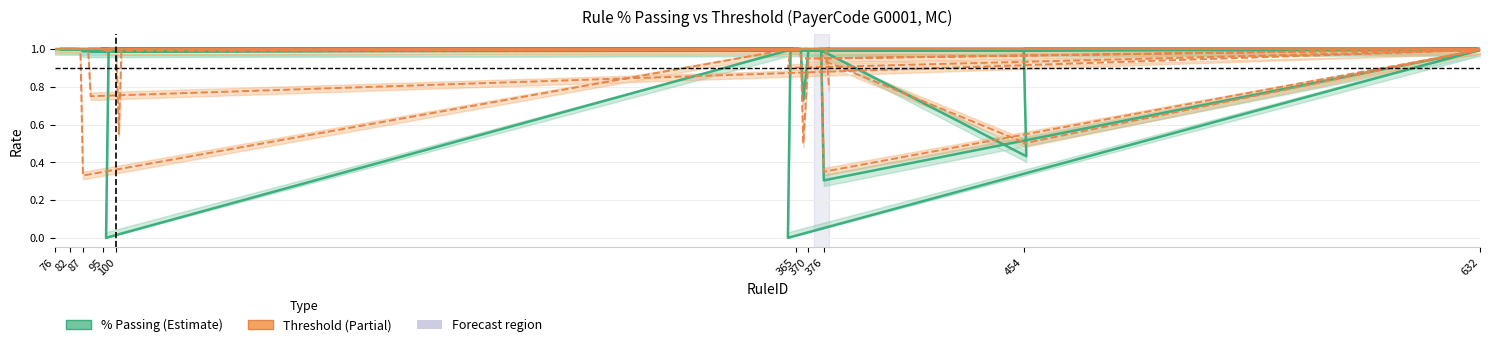

How many interior local peaks does the % Passing series have?

7